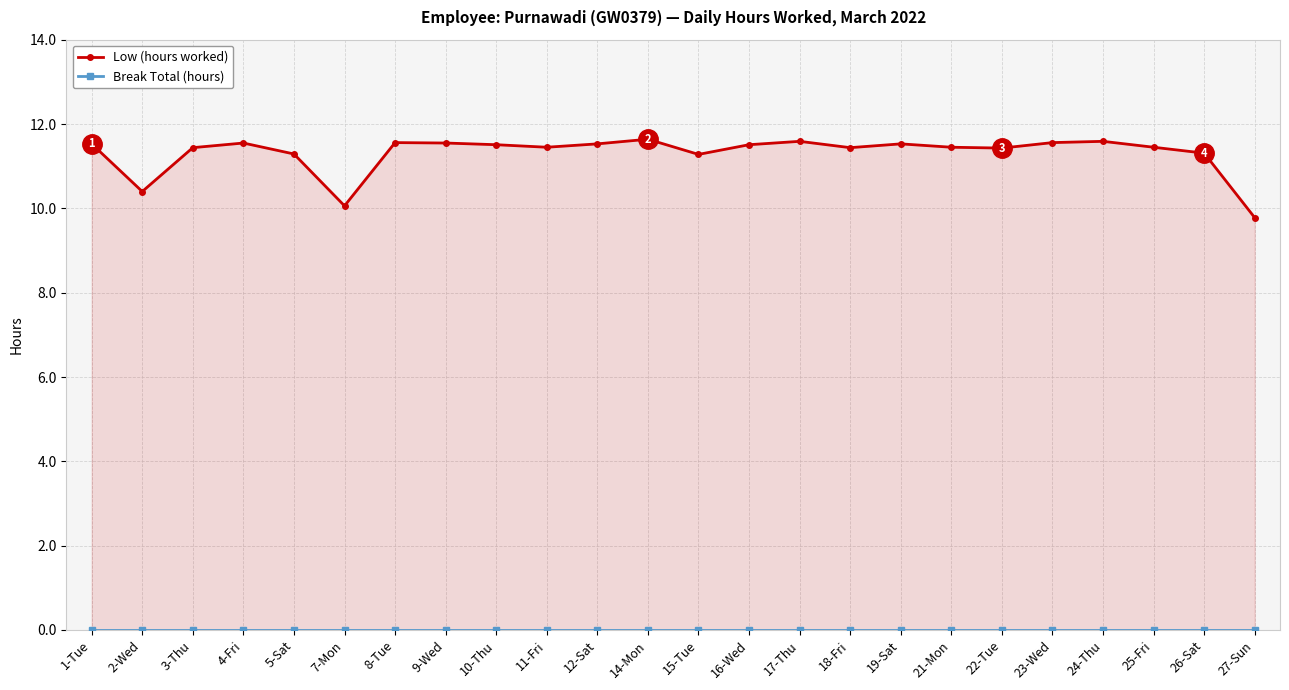

What is the label of the 13th point from the left?

15-Tue